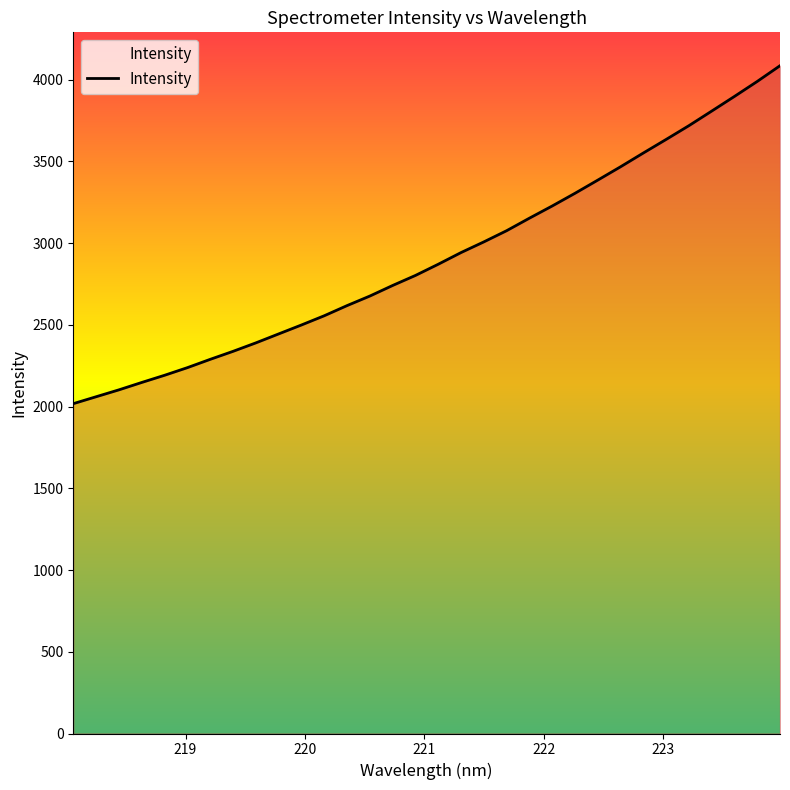

Reading left to right, extract all data points from this chart.

2017.5	2059.8	2102.0	2147.2	2191.1	2237.8	2288.6	2337.5	2389.3	2444.1	2498.8	2555.3	2617.4	2675.8	2740.5	2801.9	2870.4	2941.8	3007.1	3075.6	3152.2	3226.7	3304.4	3385.0	3466.6	3550.9	3633.7	3718.0	3807.1	3896.8	3988.5	4084.6